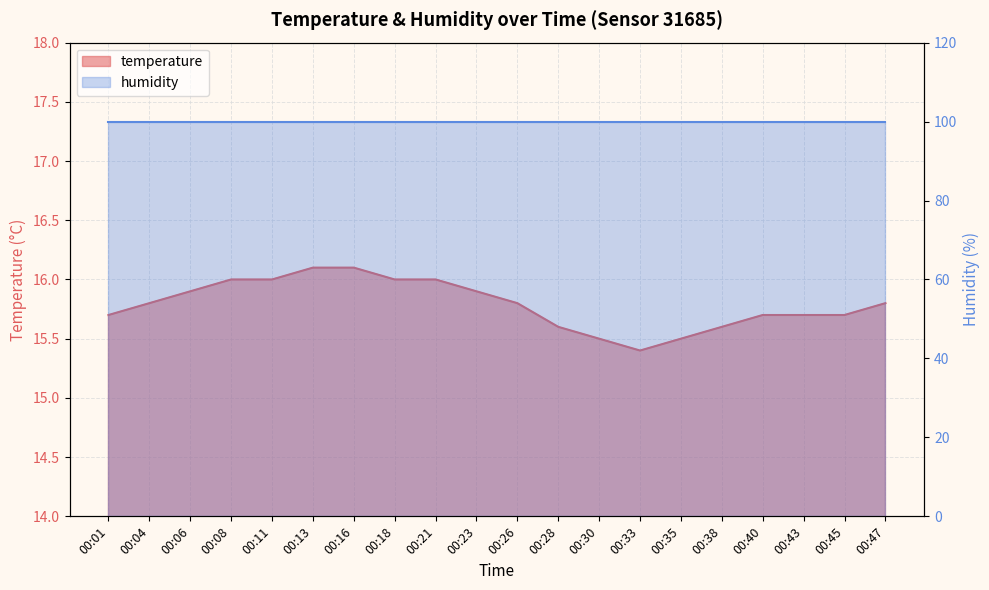

List the labels in order of value, largest first.

00:13, 00:16, 00:08, 00:11, 00:18, 00:21, 00:06, 00:23, 00:04, 00:26, 00:47, 00:01, 00:40, 00:43, 00:45, 00:28, 00:38, 00:30, 00:35, 00:33